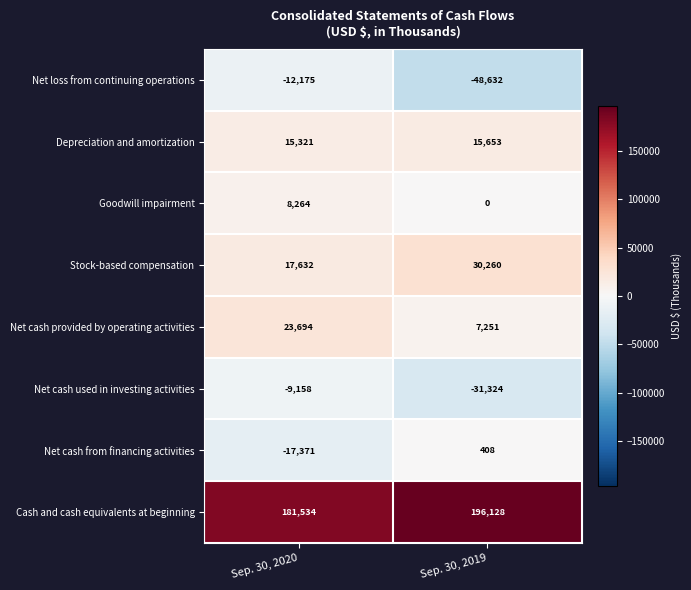

At which label is Depreciation and amortization closest to 15487?

Sep. 30, 2020